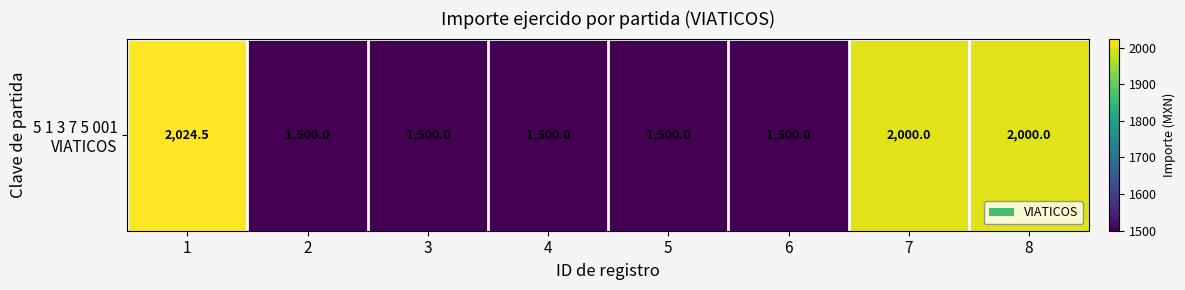

Which label corresponds to the smallest value in the chart?

2